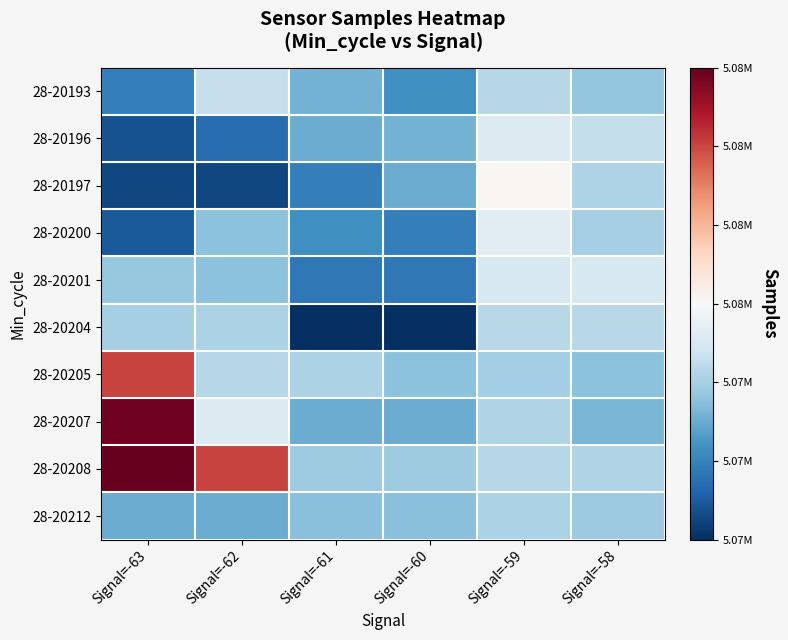

At which category is the sum across all series the highest?

Signal=-63